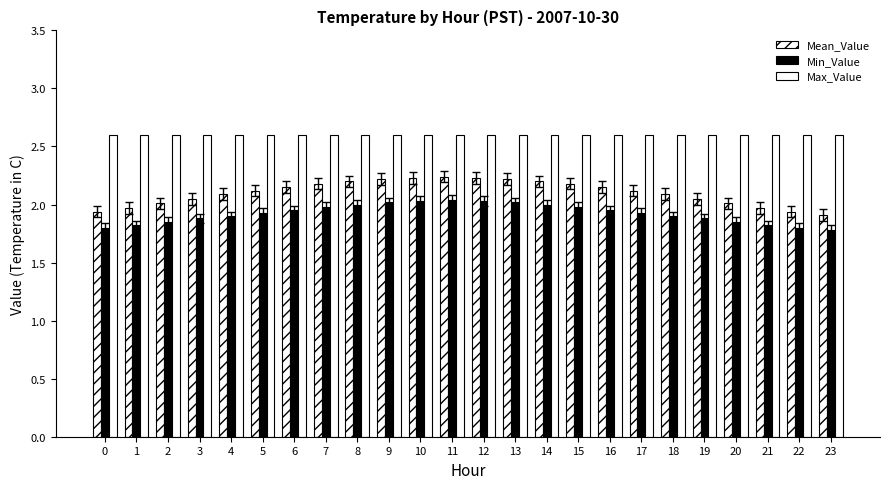

Which category has the lowest value across all series?

23